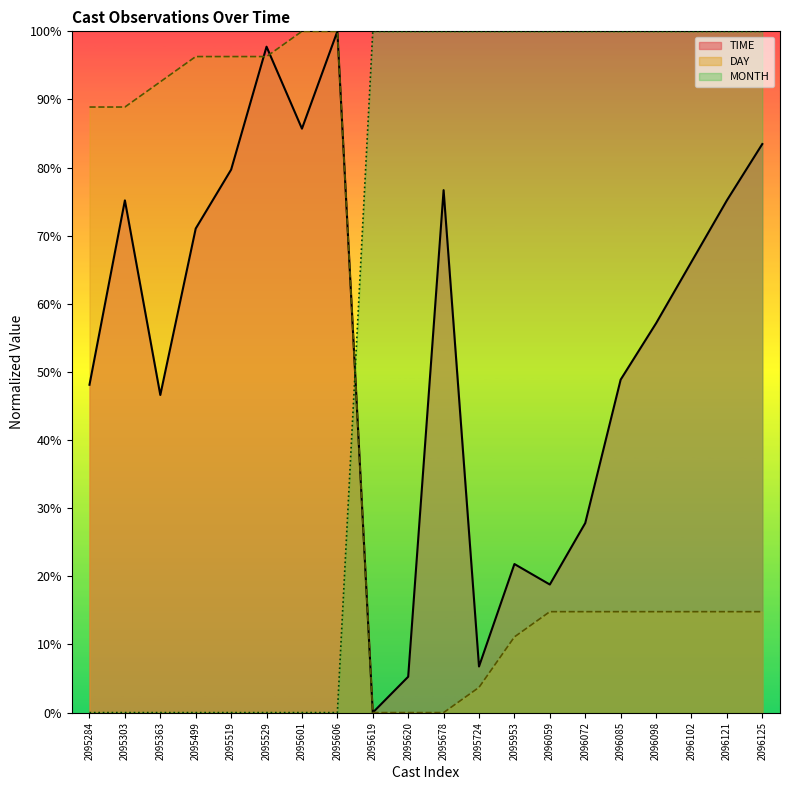

What is the spread (max minus min) of values at 2095499?

96.3